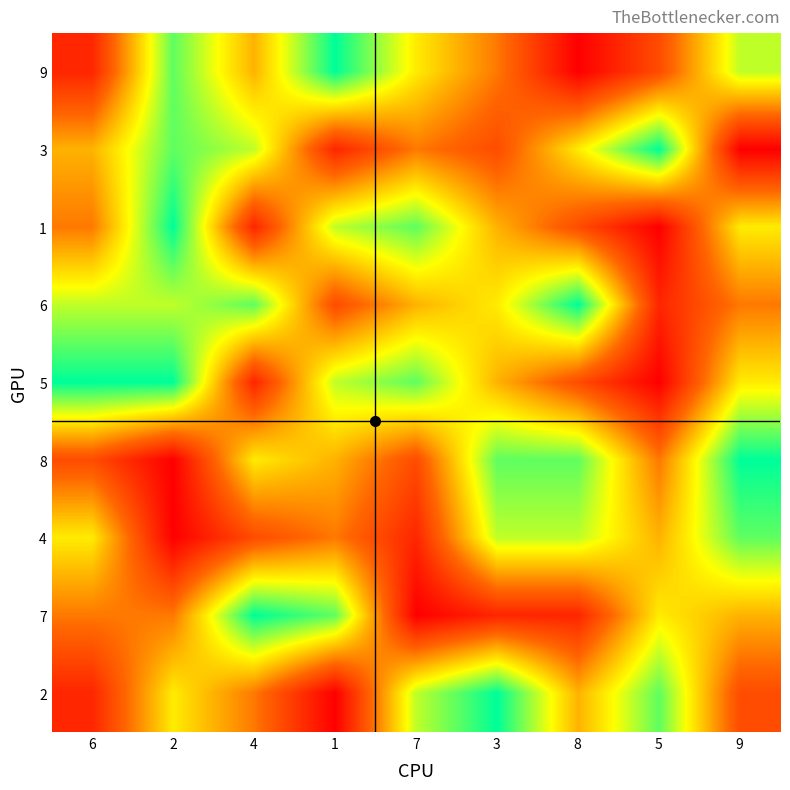

At how many categories does at least one series exceed 7?

9